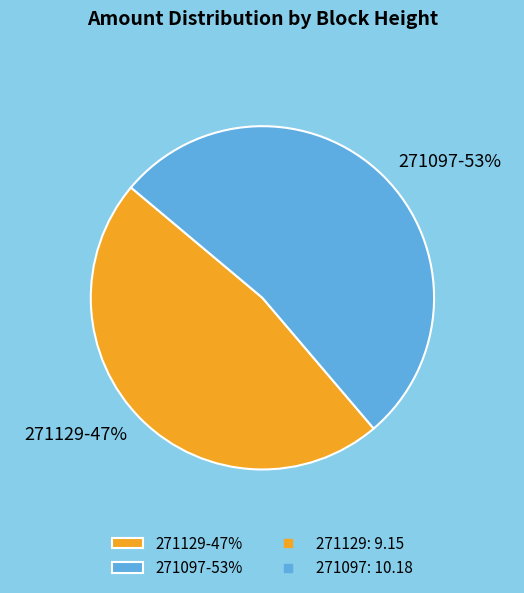

Do 271129-47% and 271097-53% together represent more than half of the pie?

Yes